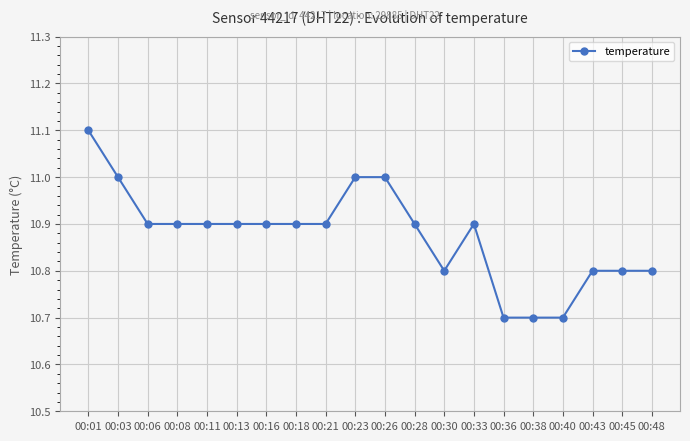

What is the change in value from 00:21 to 00:23?

+0.1